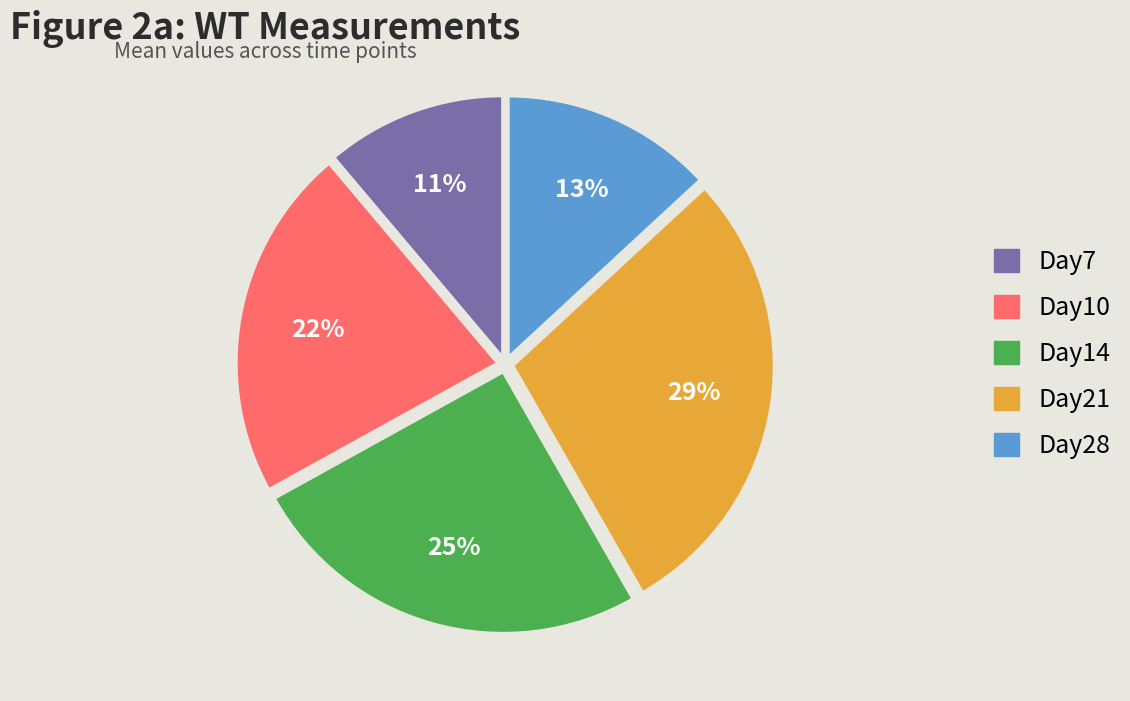

To the nearest percent, what portion does Day14 represent?

25%